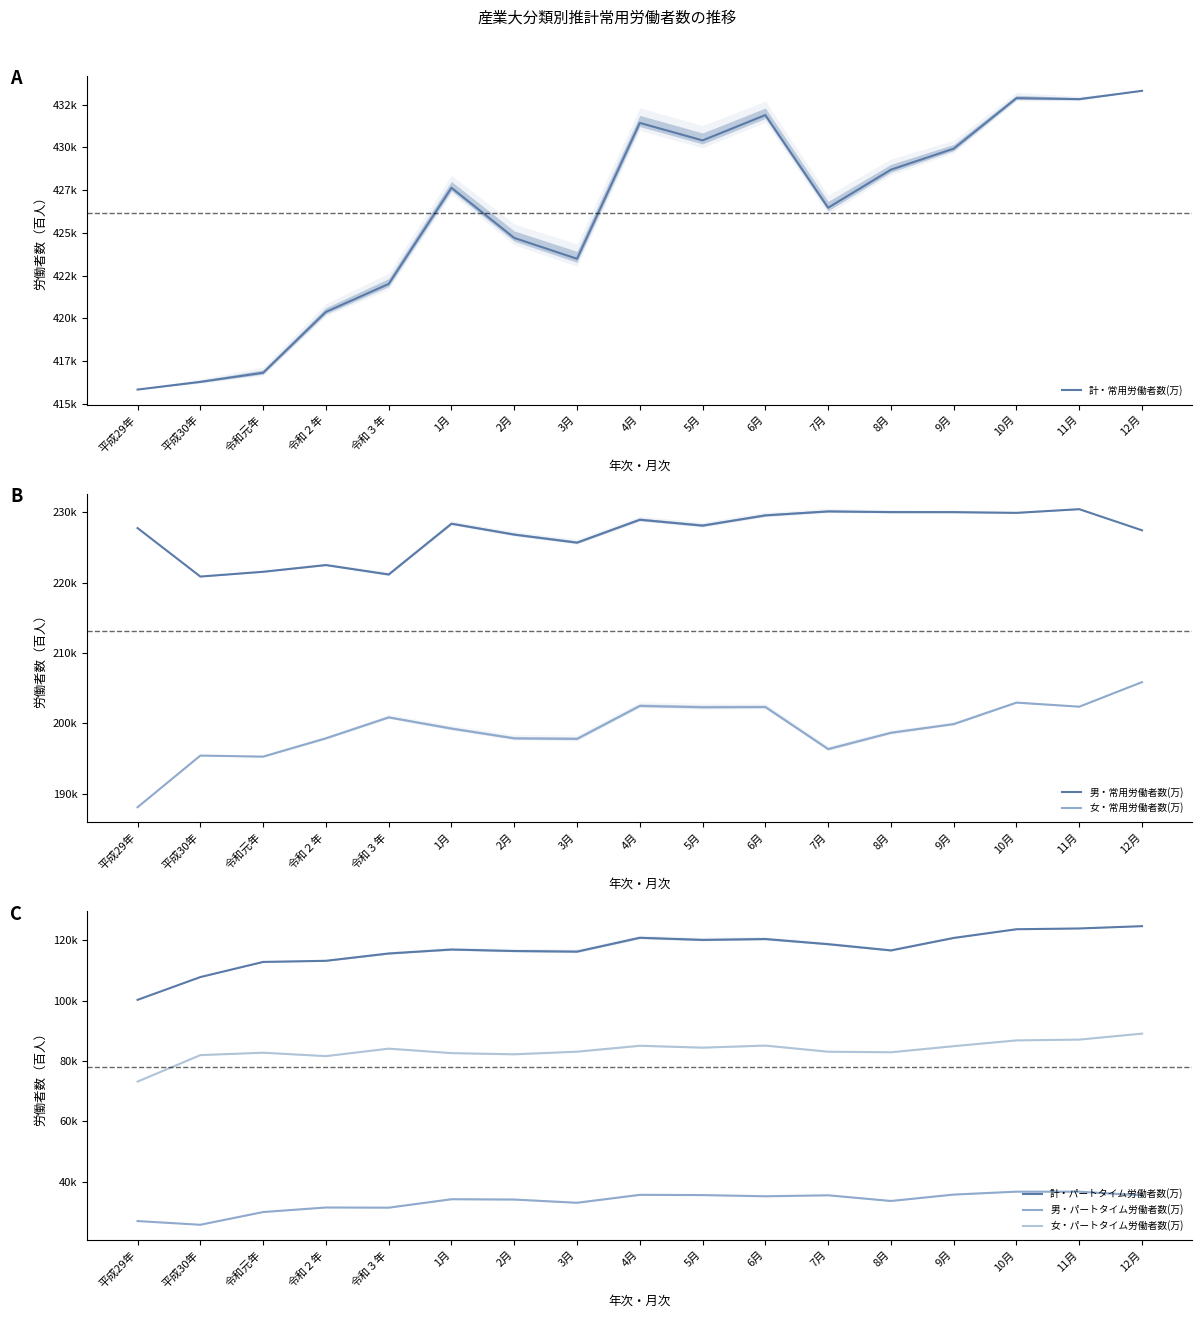

Where is the first local maximum for 女・常用労働者数(万)?

平成30年